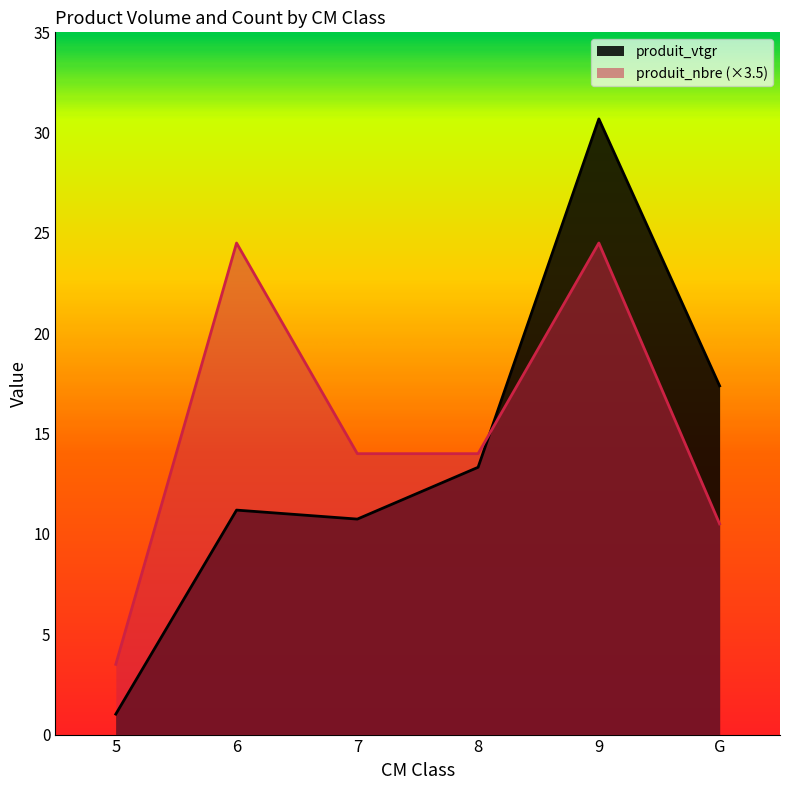

Where do produit_nbre and produit_vtgr first cross each other?

8 and 9